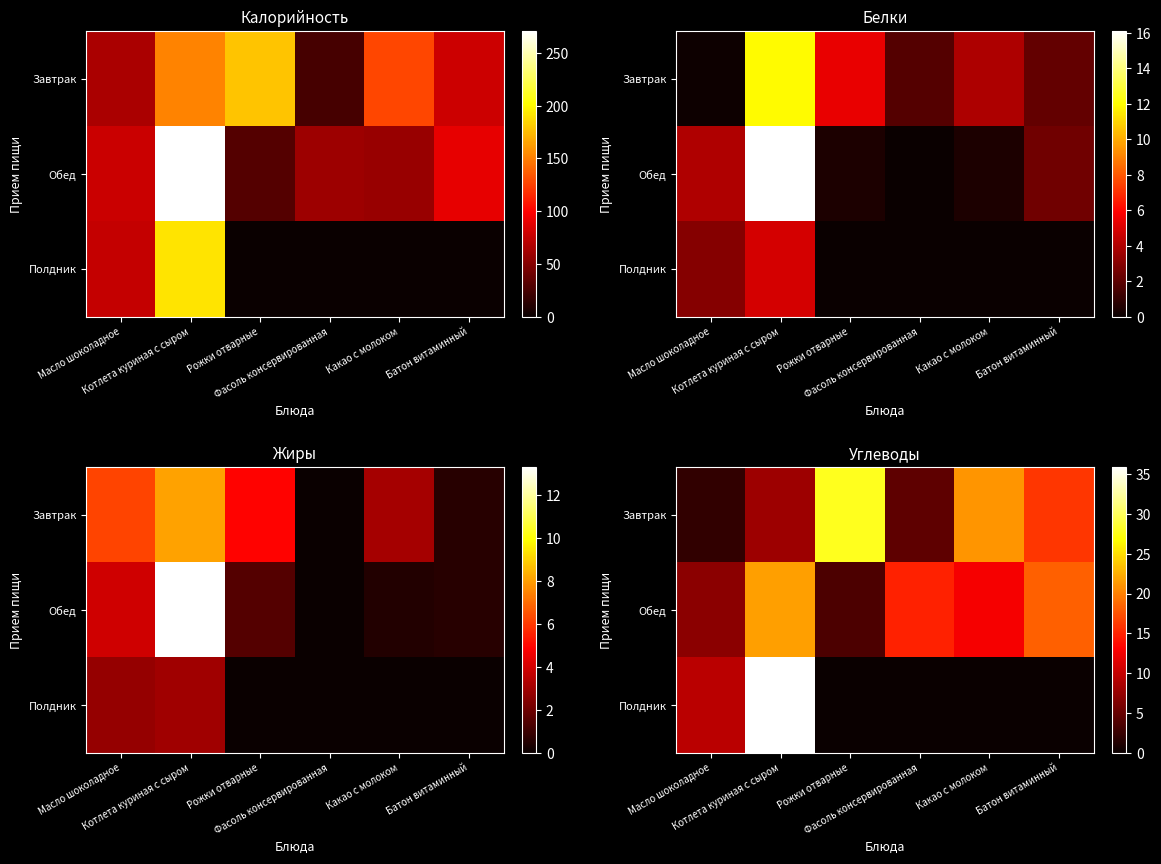

What is the difference between the Завтрак values at Рожки отварные and Какао с молоком?

6.8